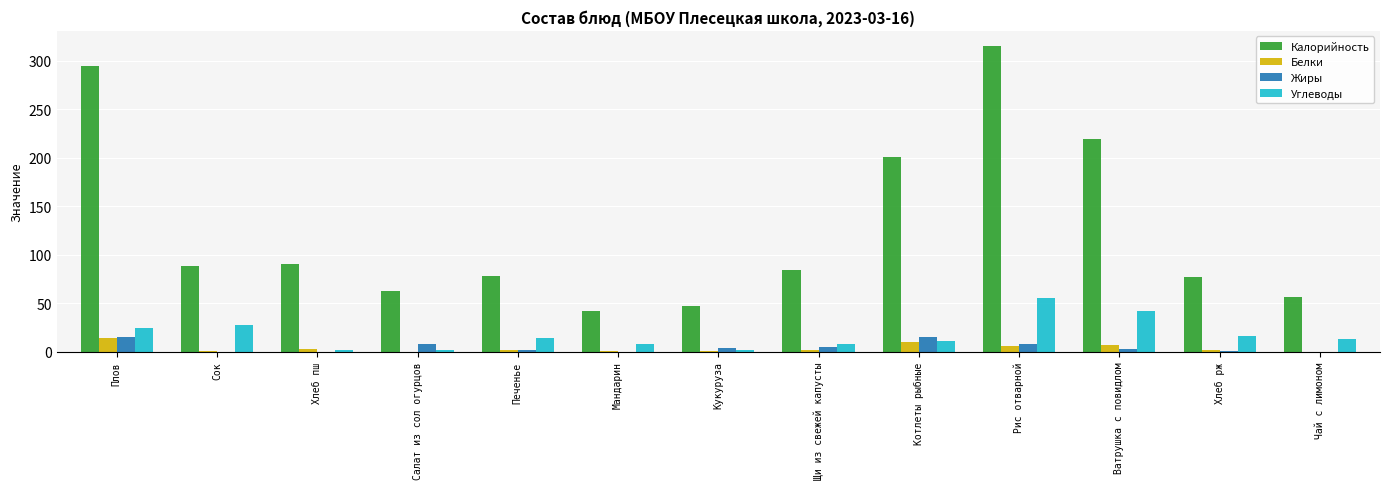

How many data points in Углеводы are above 13?

7